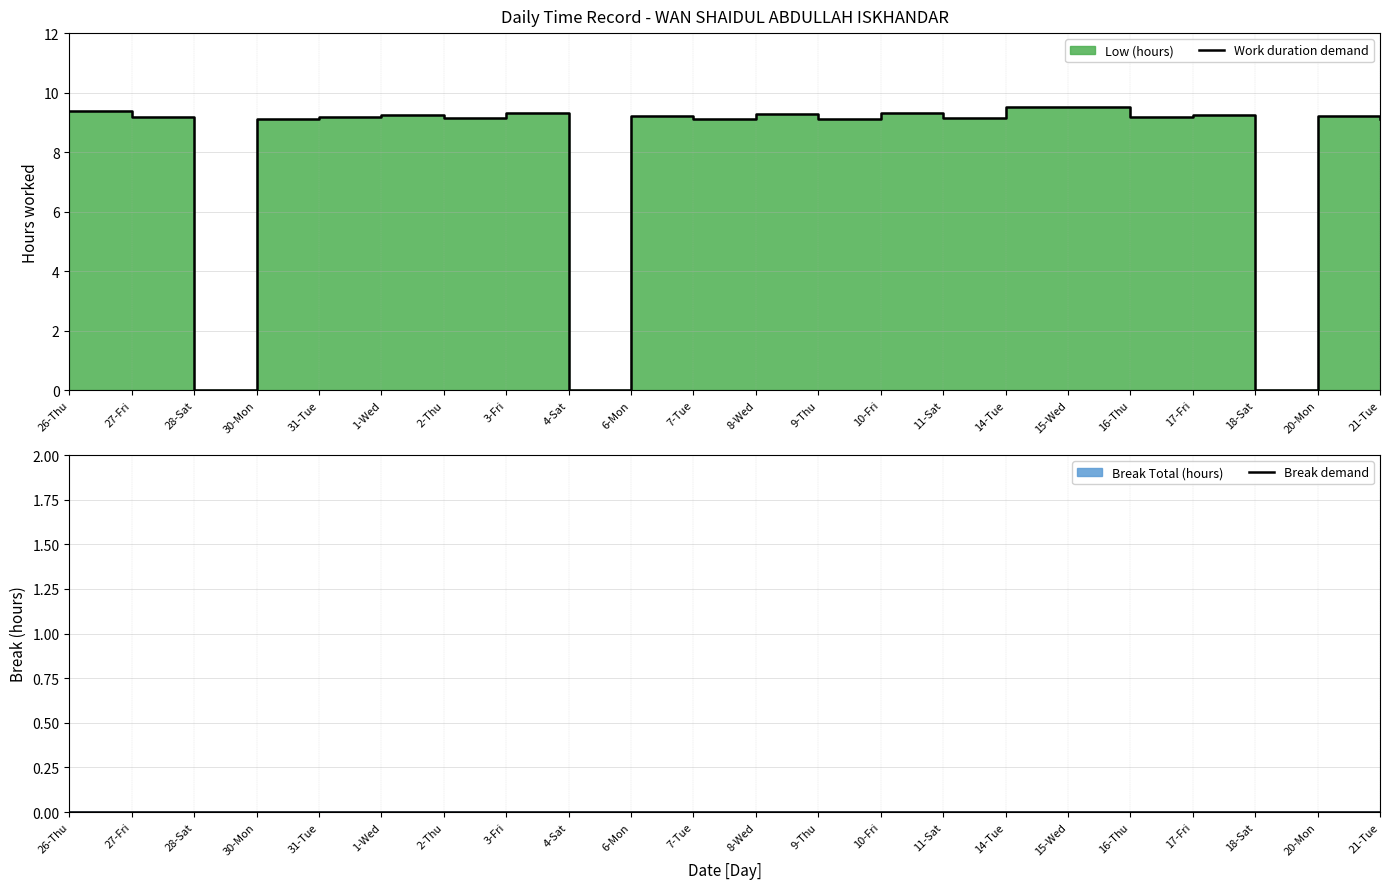

What position from the right is 30-Mon?

19